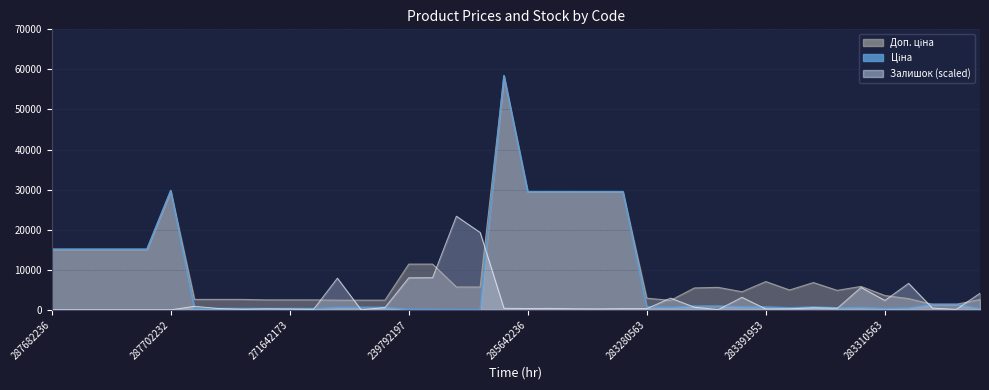

How many data points are above 680?

20